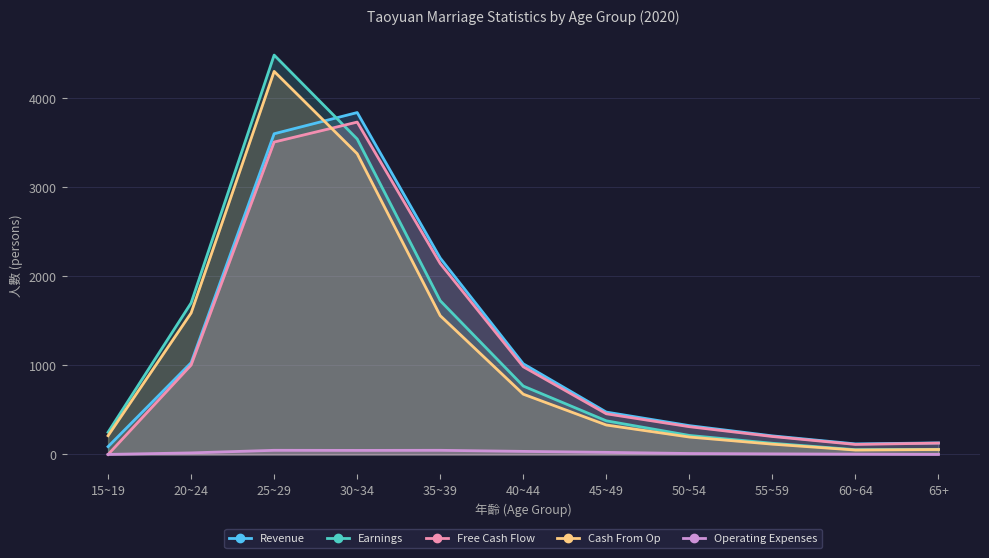

Reading left to right, transcribe all the data shown in this chart.

Revenue: 15~19=88	20~24=1030	25~29=3600	30~34=3838	35~39=2205	40~44=1018	45~49=476	50~54=324	55~59=209	60~64=119	65+=130
Earnings: 15~19=250	20~24=1701	25~29=4483	30~34=3541	35~39=1726	40~44=768	45~49=378	50~54=214	55~59=126	60~64=54	65+=58
Free Cash Flow: 15~19=0	20~24=1004	25~29=3507	30~34=3731	35~39=2143	40~44=985	45~49=457	50~54=312	55~59=202	60~64=113	65+=128
Cash From Op: 15~19=211	20~24=1588	25~29=4300	30~34=3376	35~39=1558	40~44=677	45~49=331	50~54=196	55~59=116	60~64=50	65+=56
Operating Expenses: 15~19=1	20~24=18	25~29=47	30~34=46	35~39=47	40~44=35	45~49=24	50~54=11	55~59=7	60~64=4	65+=1